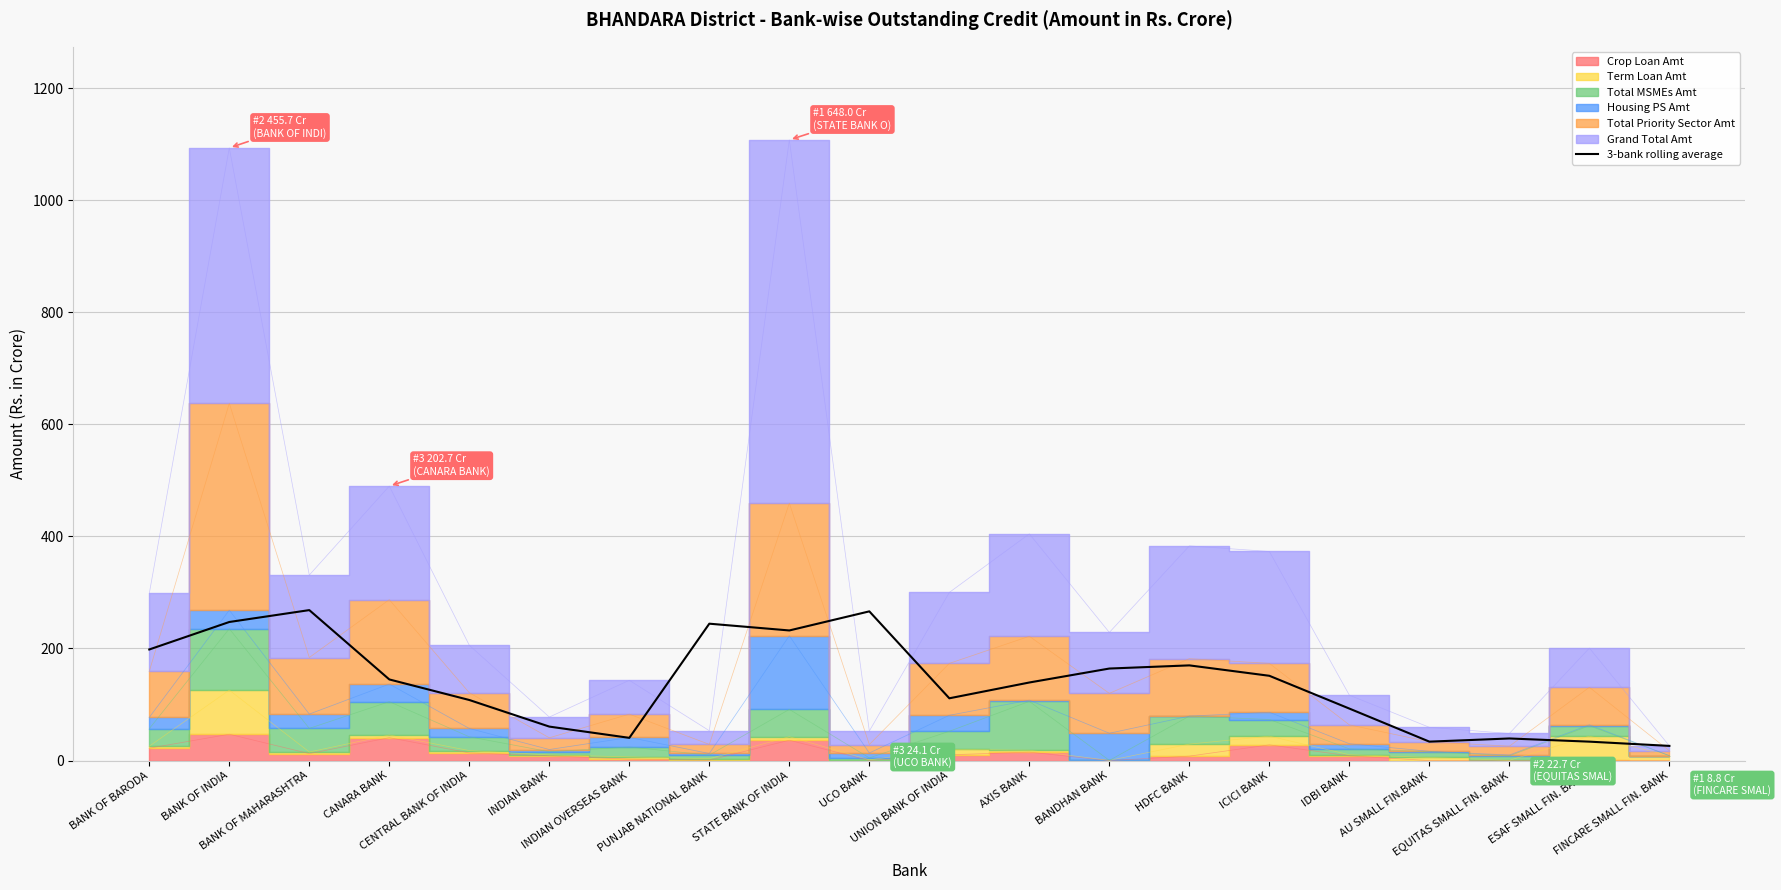

How many points are higher than both their immediate neighbors (excluding endpoints)?

5